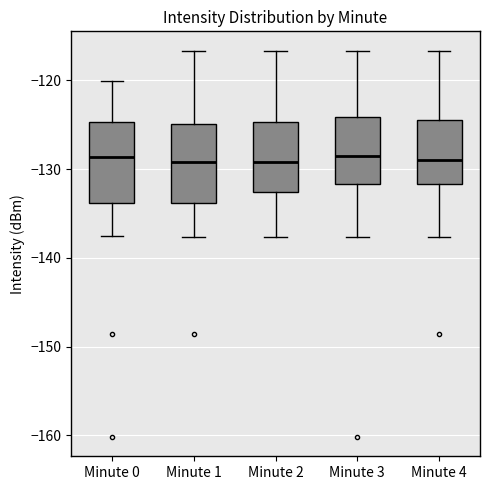

Reading left to right, read every box against the y-axis: the position of its median line, the range the box covers, and the ends of its whiskers. The values are not printed on the chart, so give them approximately, as read against the axis.

Minute 0: median -129, box -134 to -125, whiskers -138 to -120
Minute 1: median -129, box -134 to -125, whiskers -138 to -117
Minute 2: median -129, box -133 to -125, whiskers -138 to -117
Minute 3: median -128, box -132 to -124, whiskers -138 to -117
Minute 4: median -129, box -132 to -125, whiskers -138 to -117